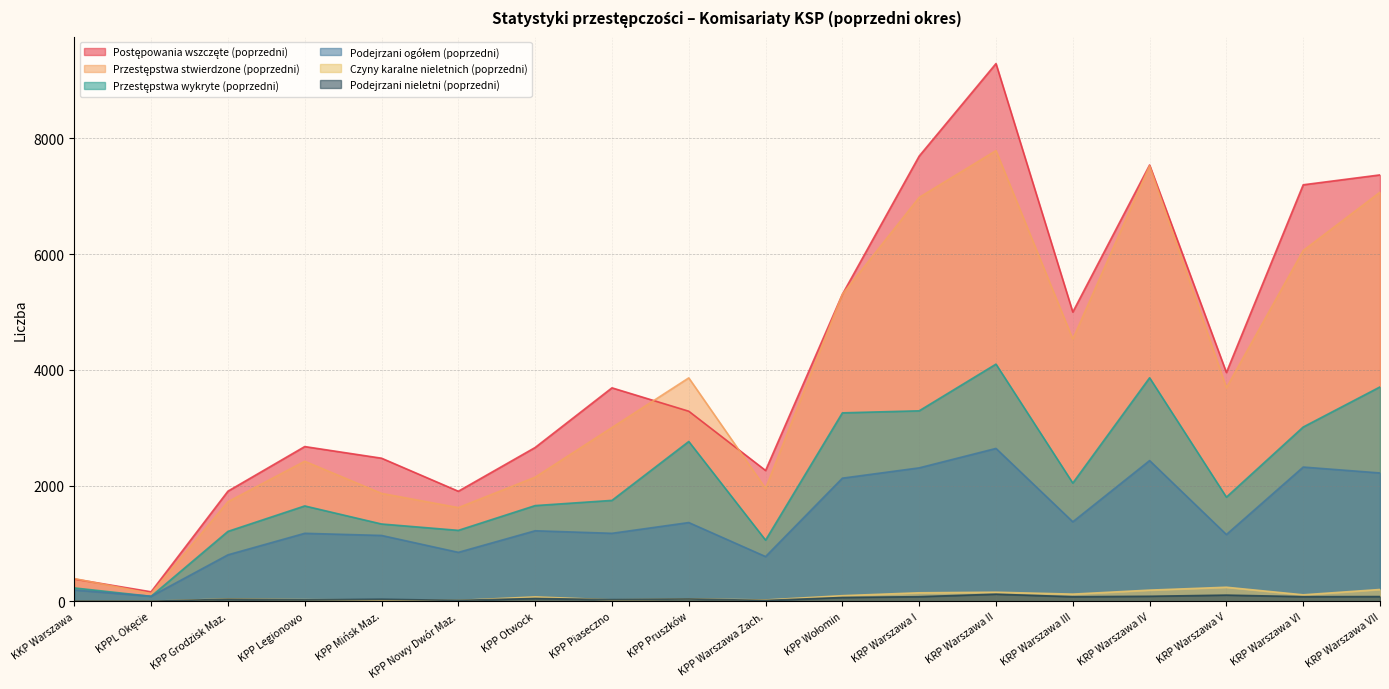

Reading left to right, extract all data points from this chart.

Postępowania wszczęte (poprzedni): KKP Warszawa=384	KPPL Okęcie=163	KPP Grodzisk Maz.=1902	KPP Legionowo=2673	KPP Mińsk Maz.=2472	KPP Nowy Dwór Maz.=1901	KPP Otwock=2657	KPP Piaseczno=3688	KPP Pruszków=3284	KPP Warszawa Zach.=2260	KPP Wołomin=5304	KRP Warszawa I=7693	KRP Warszawa II=9292	KRP Warszawa III=4998	KRP Warszawa IV=7539	KRP Warszawa V=3953	KRP Warszawa VI=7197	KRP Warszawa VII=7368
Przestępstwa stwierdzone (poprzedni): KKP Warszawa=392	KPPL Okęcie=133	KPP Grodzisk Maz.=1720	KPP Legionowo=2419	KPP Mińsk Maz.=1864	KPP Nowy Dwór Maz.=1618	KPP Otwock=2144	KPP Piaseczno=3002	KPP Pruszków=3860	KPP Warszawa Zach.=1950	KPP Wołomin=5305	KRP Warszawa I=6979	KRP Warszawa II=7788	KRP Warszawa III=4531	KRP Warszawa IV=7525	KRP Warszawa V=3690	KRP Warszawa VI=6061	KRP Warszawa VII=7069
Przestępstwa wykryte (poprzedni): KKP Warszawa=230	KPPL Okęcie=85	KPP Grodzisk Maz.=1207	KPP Legionowo=1647	KPP Mińsk Maz.=1335	KPP Nowy Dwór Maz.=1225	KPP Otwock=1653	KPP Piaseczno=1743	KPP Pruszków=2761	KPP Warszawa Zach.=1056	KPP Wołomin=3256	KRP Warszawa I=3291	KRP Warszawa II=4098	KRP Warszawa III=2042	KRP Warszawa IV=3862	KRP Warszawa V=1799	KRP Warszawa VI=3011	KRP Warszawa VII=3704
Podejrzani ogółem (poprzedni): KKP Warszawa=194	KPPL Okęcie=86	KPP Grodzisk Maz.=802	KPP Legionowo=1174	KPP Mińsk Maz.=1137	KPP Nowy Dwór Maz.=845	KPP Otwock=1218	KPP Piaseczno=1174	KPP Pruszków=1360	KPP Warszawa Zach.=772	KPP Wołomin=2127	KRP Warszawa I=2305	KRP Warszawa II=2641	KRP Warszawa III=1373	KRP Warszawa IV=2431	KRP Warszawa V=1153	KRP Warszawa VI=2319	KRP Warszawa VII=2217
Czyny karalne nieletnich (poprzedni): KKP Warszawa=2	KPPL Okęcie=0	KPP Grodzisk Maz.=40	KPP Legionowo=27	KPP Mińsk Maz.=23	KPP Nowy Dwór Maz.=14	KPP Otwock=75	KPP Piaseczno=24	KPP Pruszków=40	KPP Warszawa Zach.=22	KPP Wołomin=96	KRP Warszawa I=146	KRP Warszawa II=156	KRP Warszawa III=123	KRP Warszawa IV=192	KRP Warszawa V=242	KRP Warszawa VI=111	KRP Warszawa VII=203
Podejrzani nieletni (poprzedni): KKP Warszawa=2	KPPL Okęcie=0	KPP Grodzisk Maz.=35	KPP Legionowo=24	KPP Mińsk Maz.=34	KPP Nowy Dwór Maz.=15	KPP Otwock=48	KPP Piaseczno=28	KPP Pruszków=39	KPP Warszawa Zach.=14	KPP Wołomin=65	KRP Warszawa I=79	KRP Warszawa II=122	KRP Warszawa III=78	KRP Warszawa IV=86	KRP Warszawa V=106	KRP Warszawa VI=79	KRP Warszawa VII=81